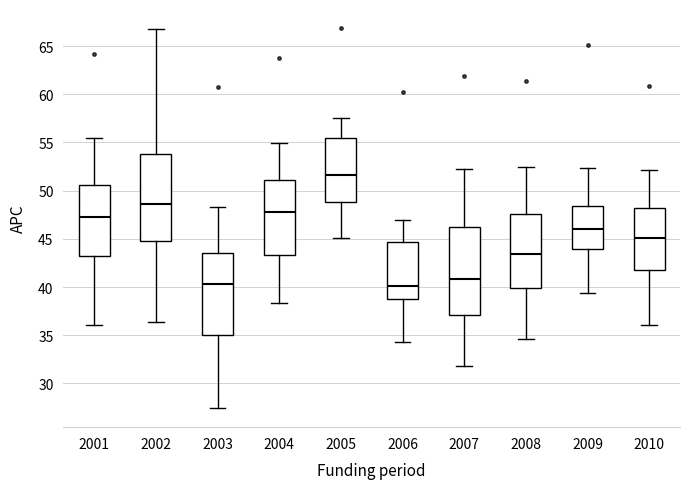

Where is the upper edge of the box at x = 2003 on the y-axis? The values are not printed on the chart, so give them approximately, as read against the axis.

43.5